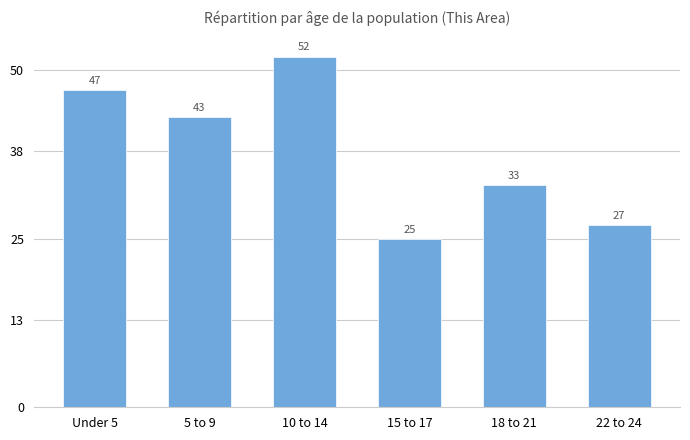

Rank the categories by value from highest to lowest.

10 to 14, Under 5, 5 to 9, 18 to 21, 22 to 24, 15 to 17